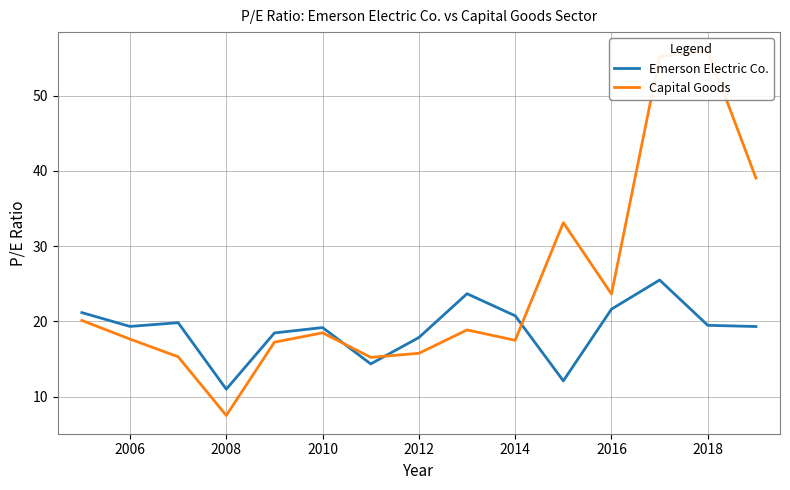

What is the maximum value for Emerson Electric Co.?

25.5